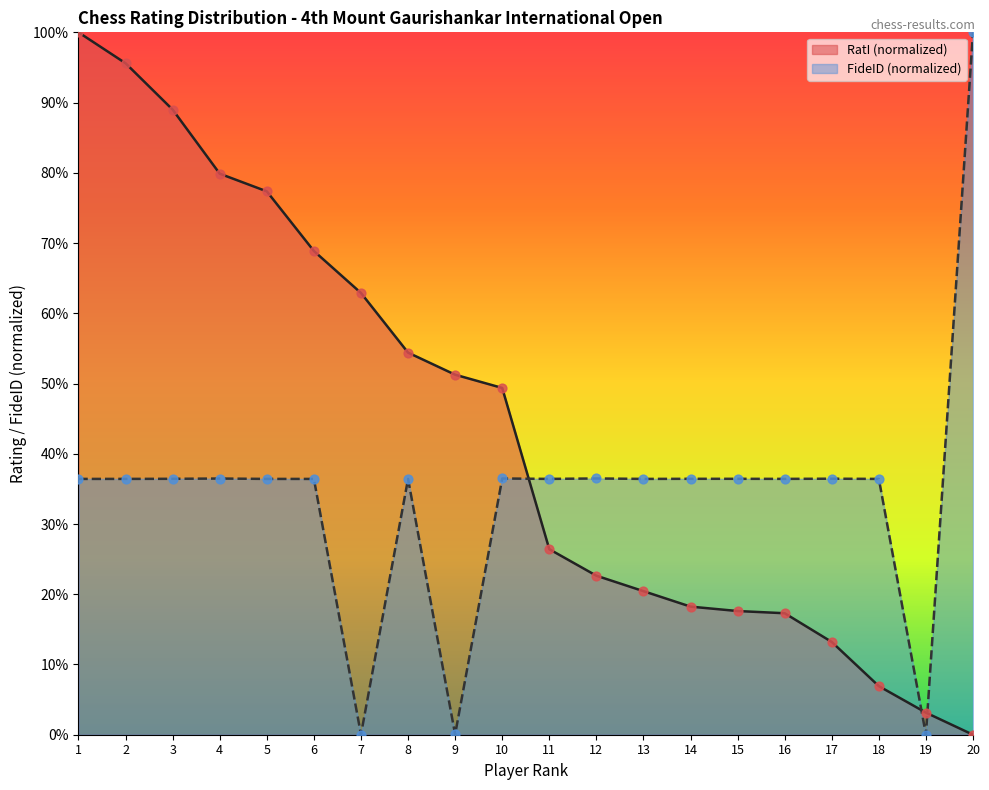

Which series has the largest Y range (max minus min)?

FideID